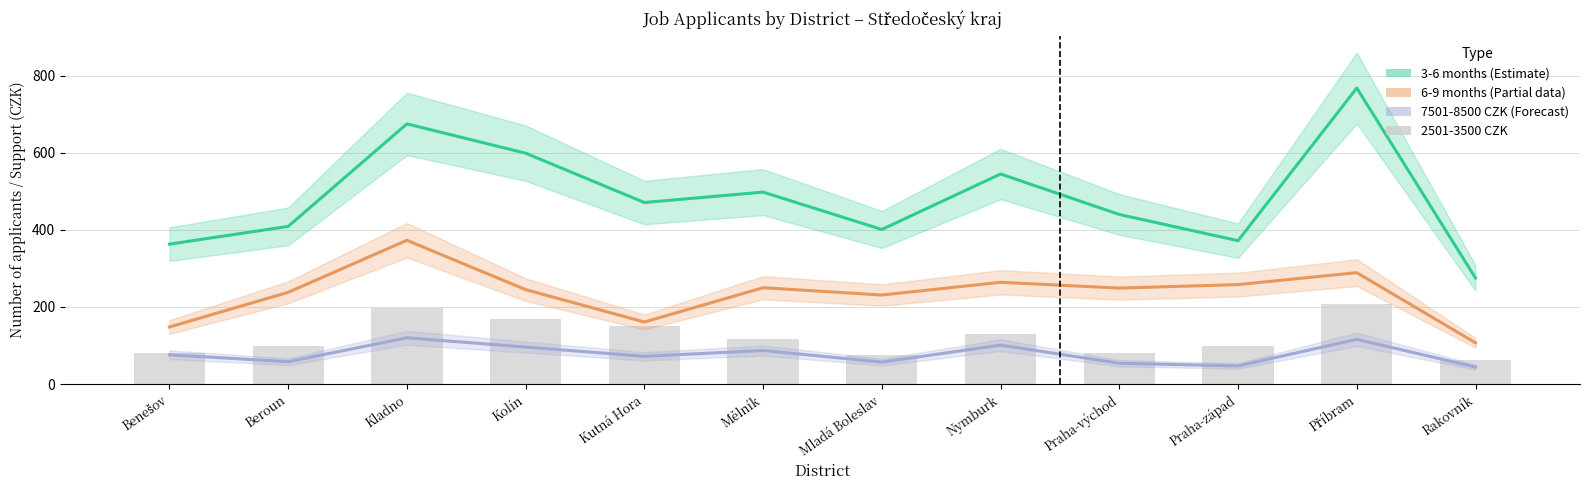

What is the difference between the maximum and minimum values in the 7501-8500 CZK (Forecast) series?

76